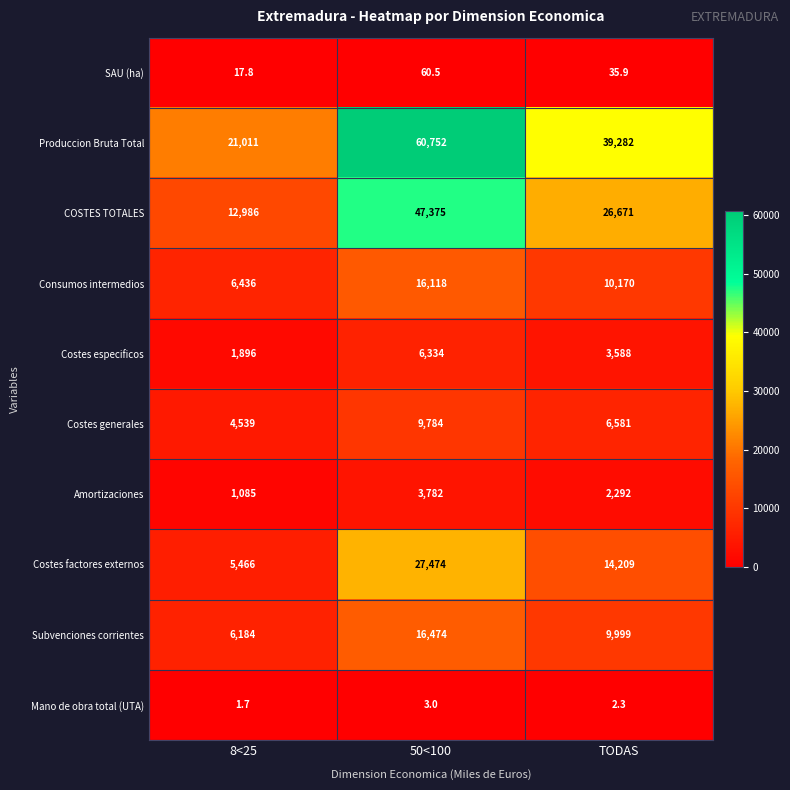

What is the difference between the maximum and minimum values in the Mano de obra total (UTA) series?

1.3